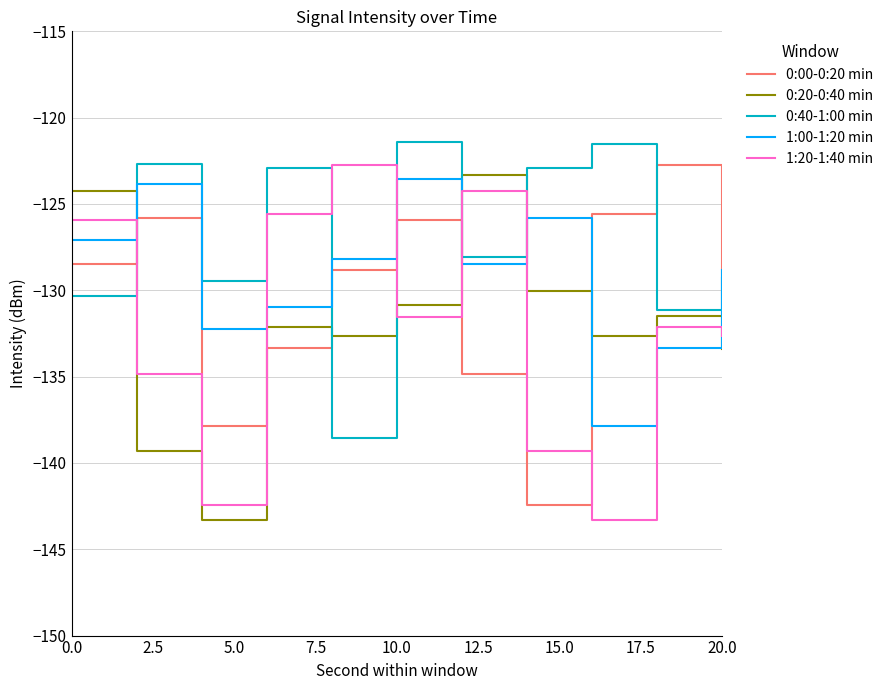

Which series ends up on top after the final intersection of 0:40-1:00 min and 1:20-1:40 min?

0:40-1:00 min